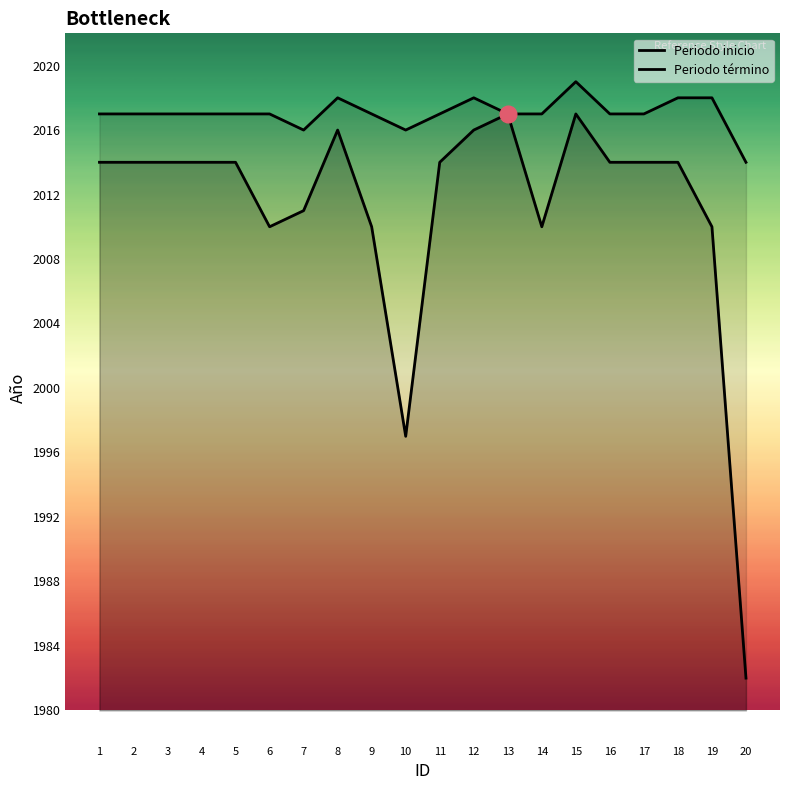

What is the spread (max minus min) of values at 1?

3